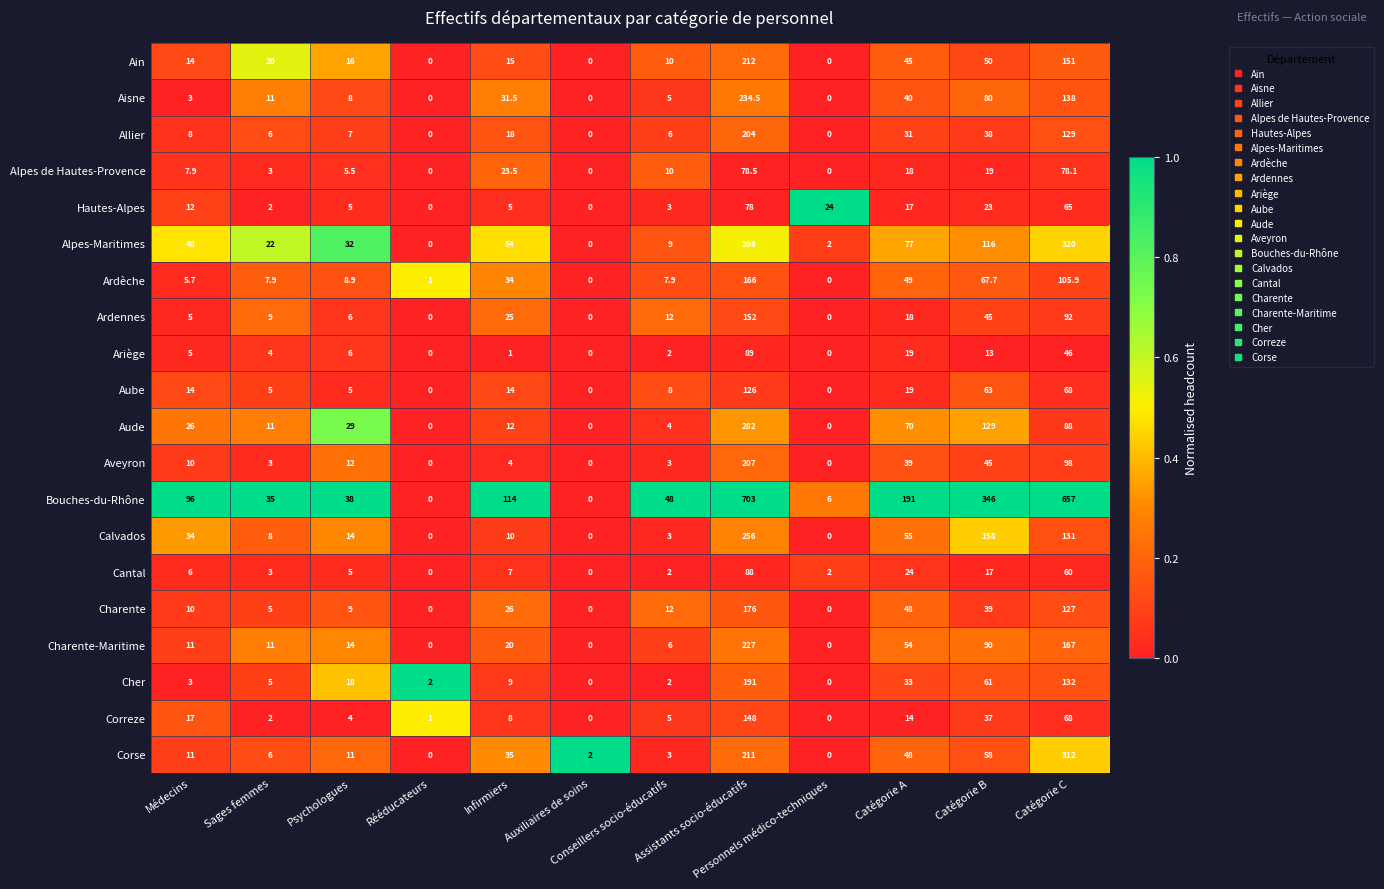

What is the maximum value shown in the chart?

703.0